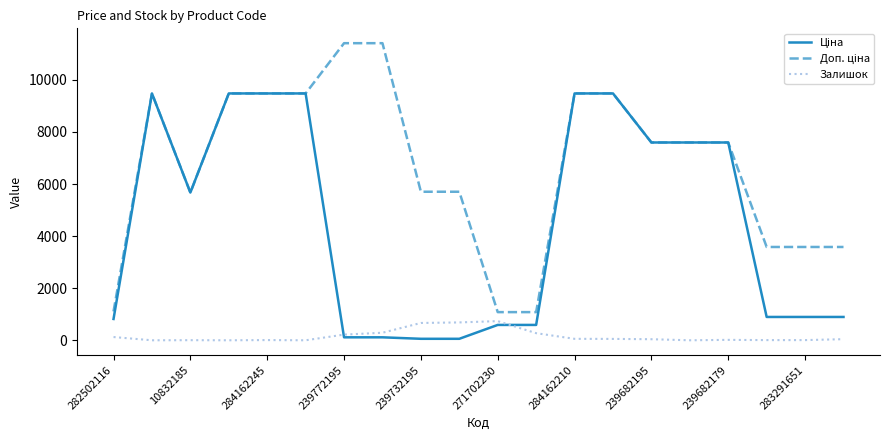

What is the maximum value shown in the chart?

11410.0